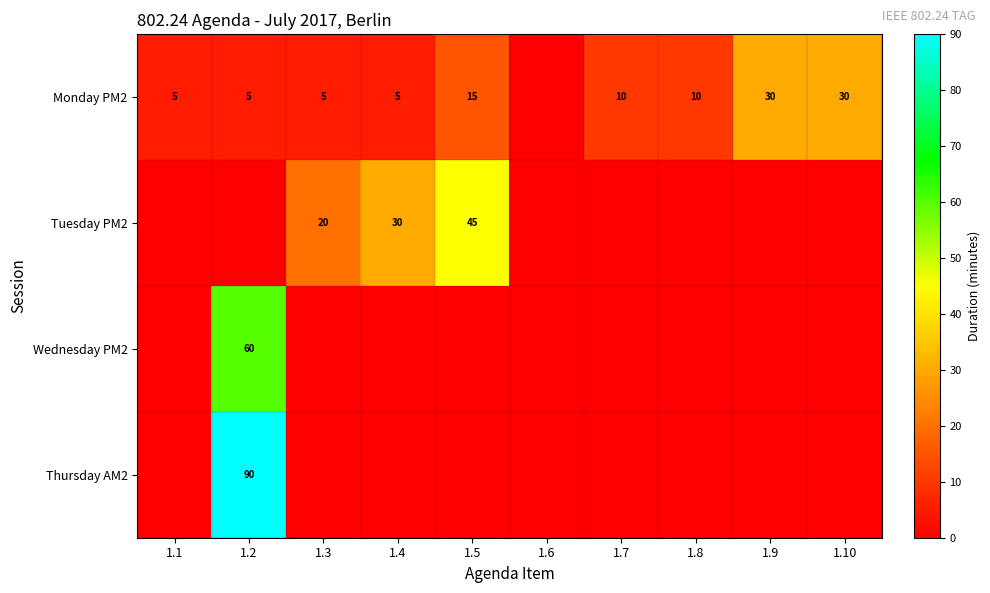

True or false: Tuesday PM2 has a value of 7 at 1.4.

False